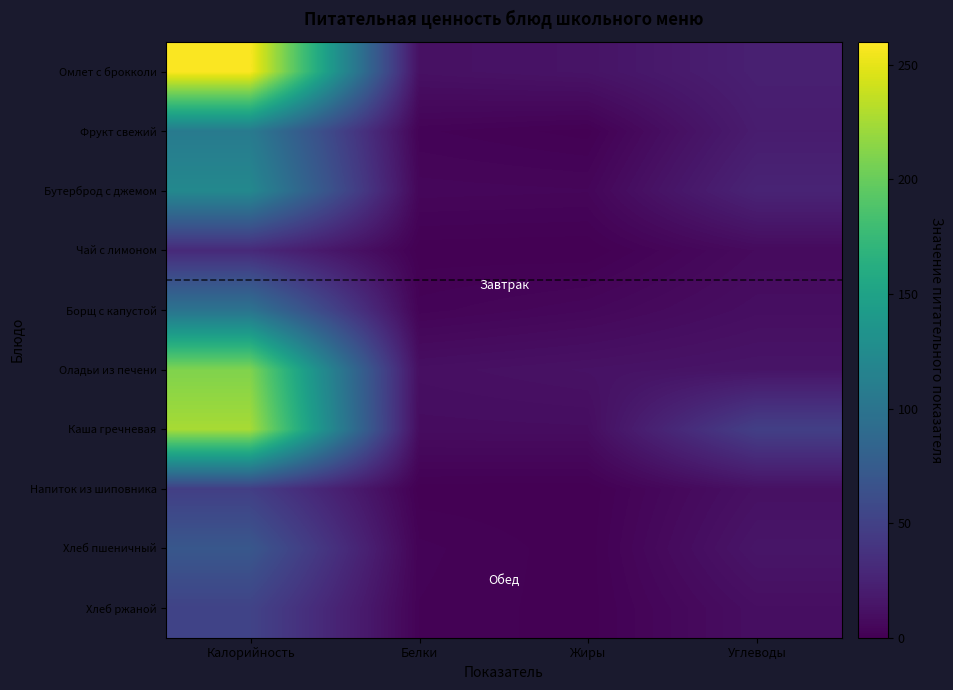

Count the number of categories in the chart.

4